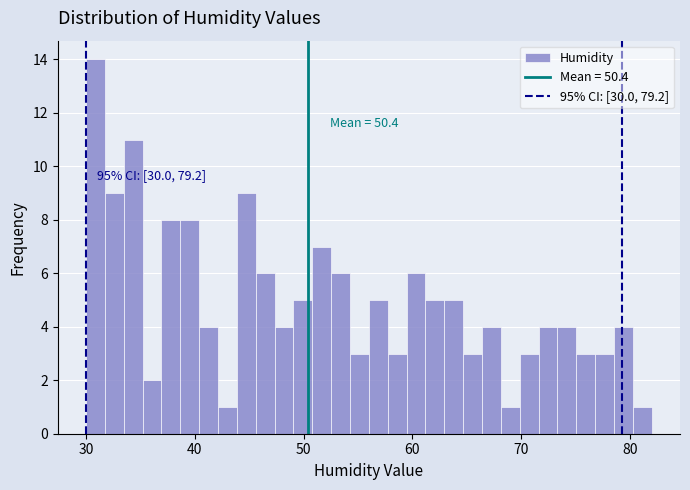

Around what value on the x-axis is the tallest bar? Give the approximate position of its centre, as read against the axis.

31